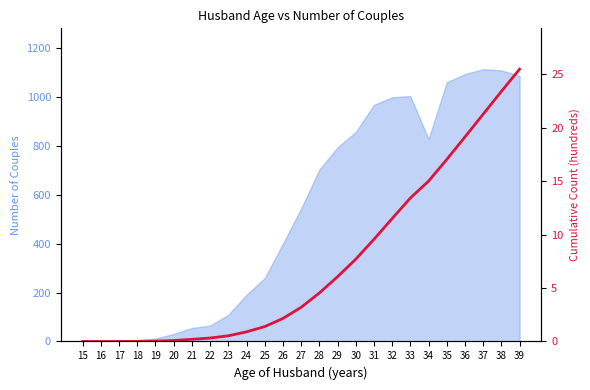

List the labels in order of value, smallest first.

15, 16, 17, 18, 19, 20, 21, 22, 23, 24, 25, 26, 27, 28, 29, 30, 31, 32, 33, 34, 35, 36, 37, 38, 39